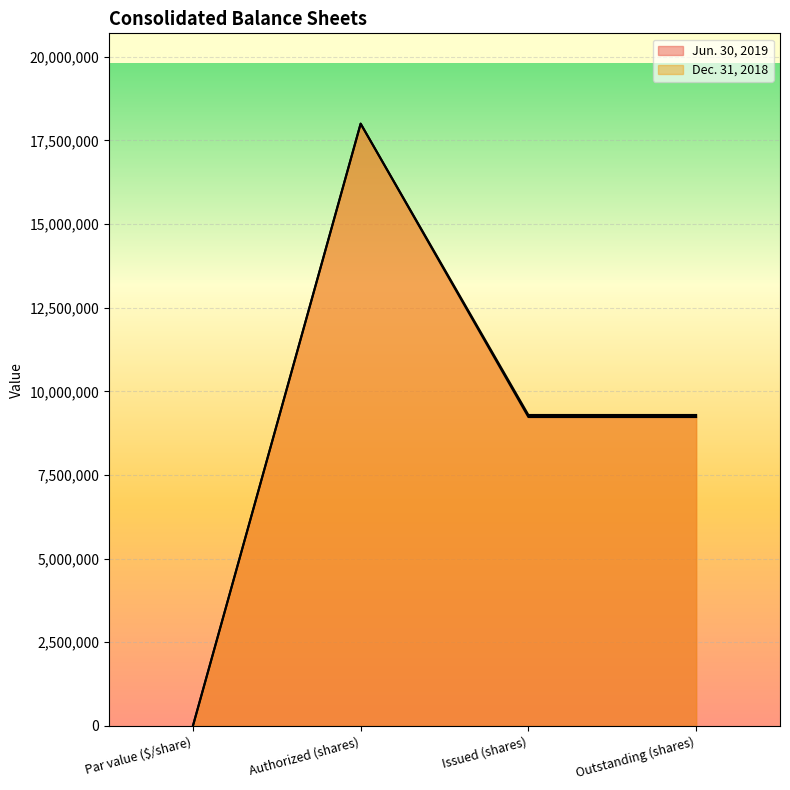

What is the sum of the Dec. 31, 2018 values at Par value ($/share) and Authorized (shares)?

18000002